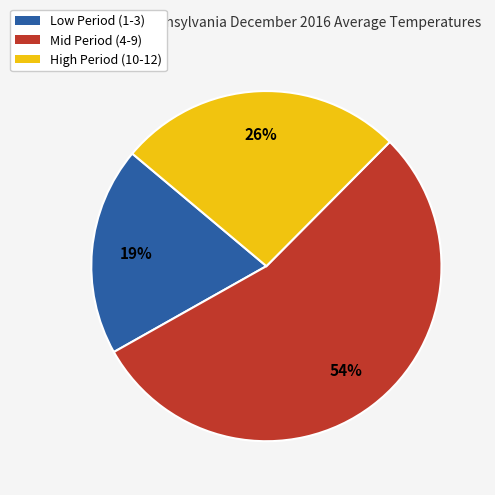

Is the sum of Mid Period (4-9) and Low Period (1-3) greater than half?

Yes